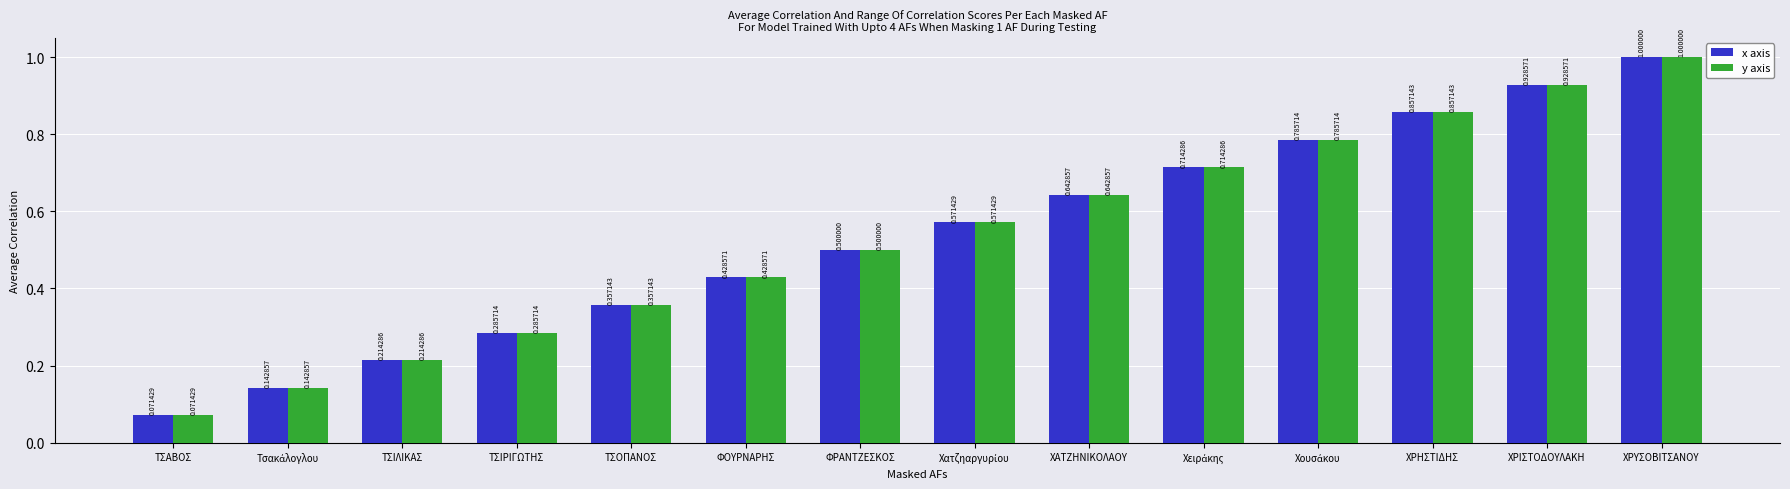

What is the label of the 1st bar from the left?

ΤΣΑΒΟΣ